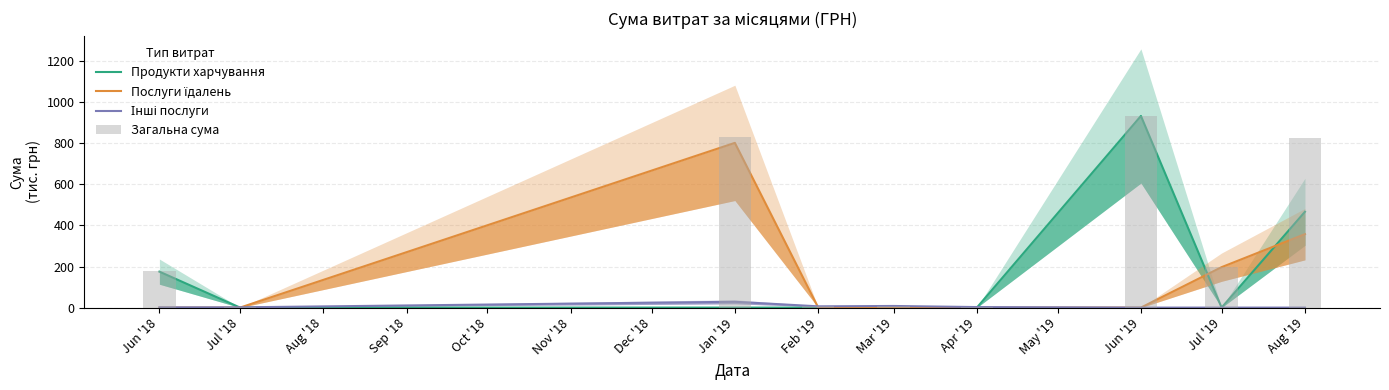

What is the approximate value of Інші послуги at Mar '19?

7.9